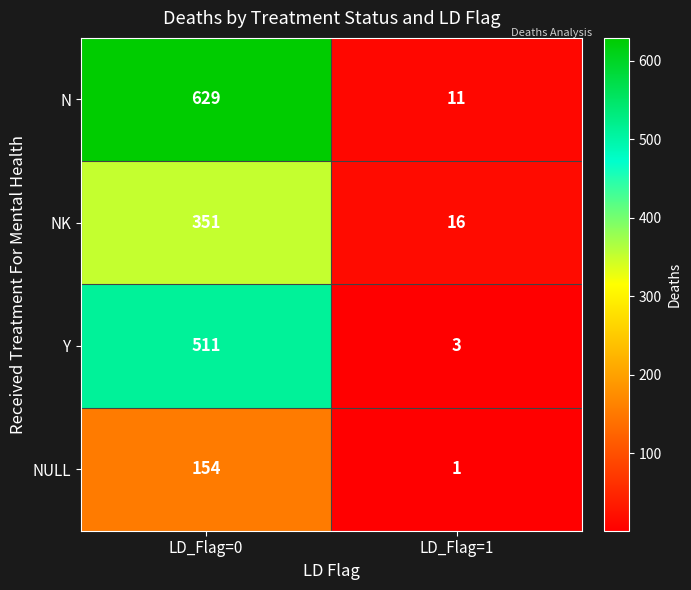

At which category is the sum across all series the highest?

LD_Flag=0